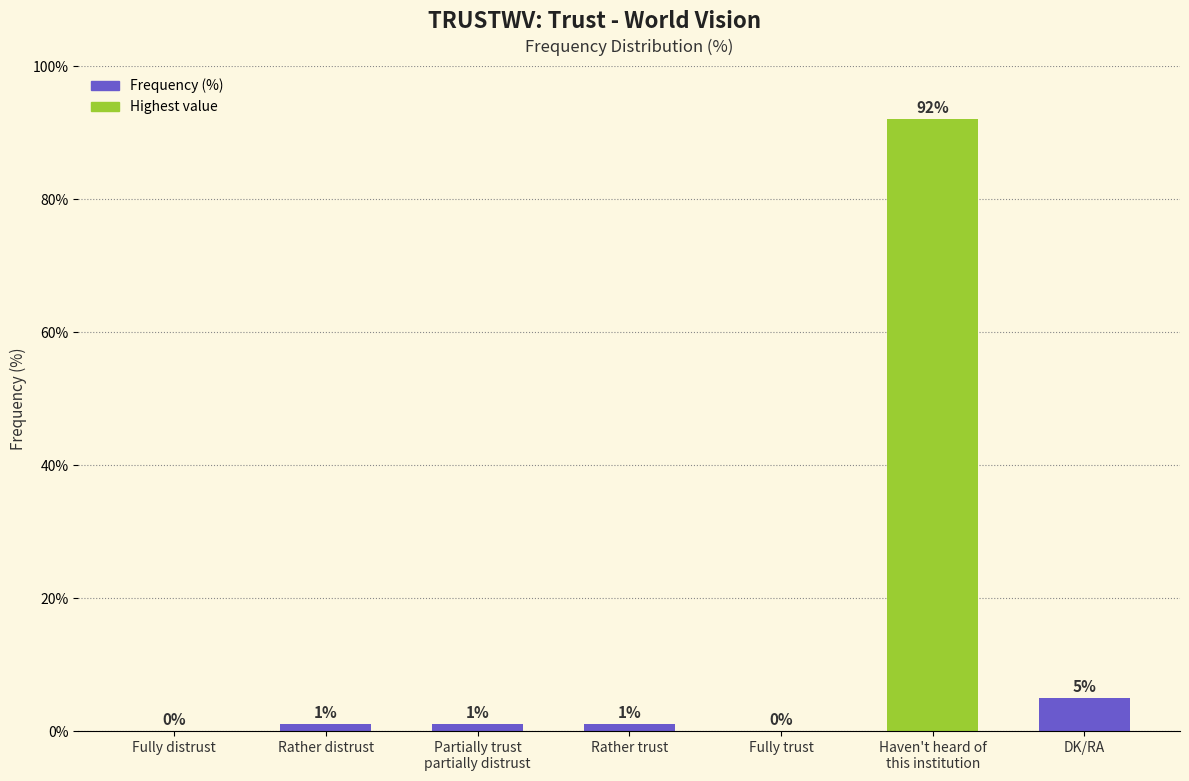

Is it true that the value at Fully distrust is 34?

False